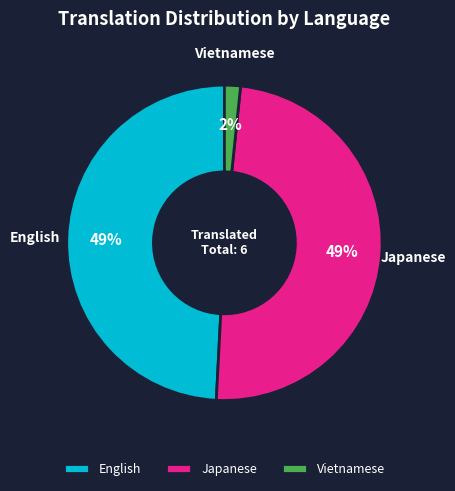

Is it true that Japanese is 64% of the pie?

False